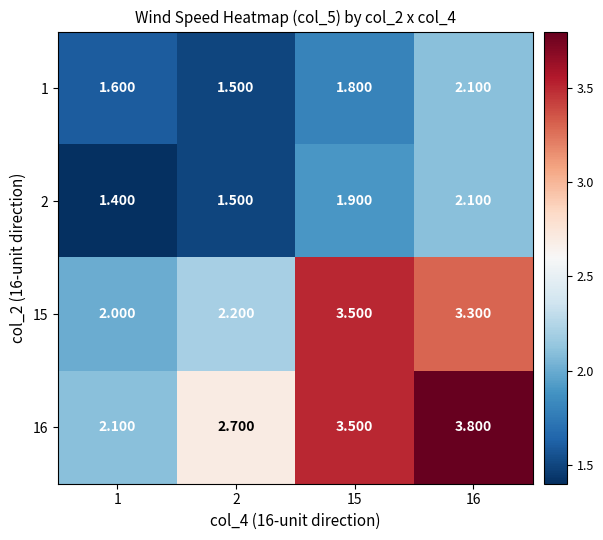

Which category has the highest value across all series?

16